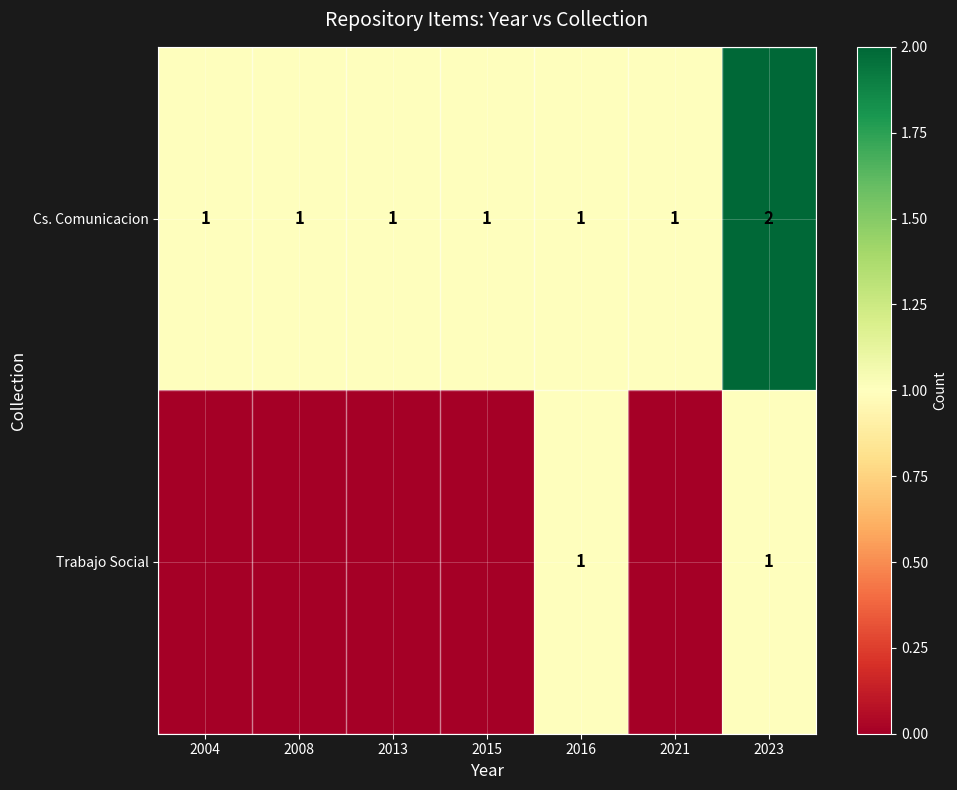

Between 2013 and 2021, which is larger?

2013